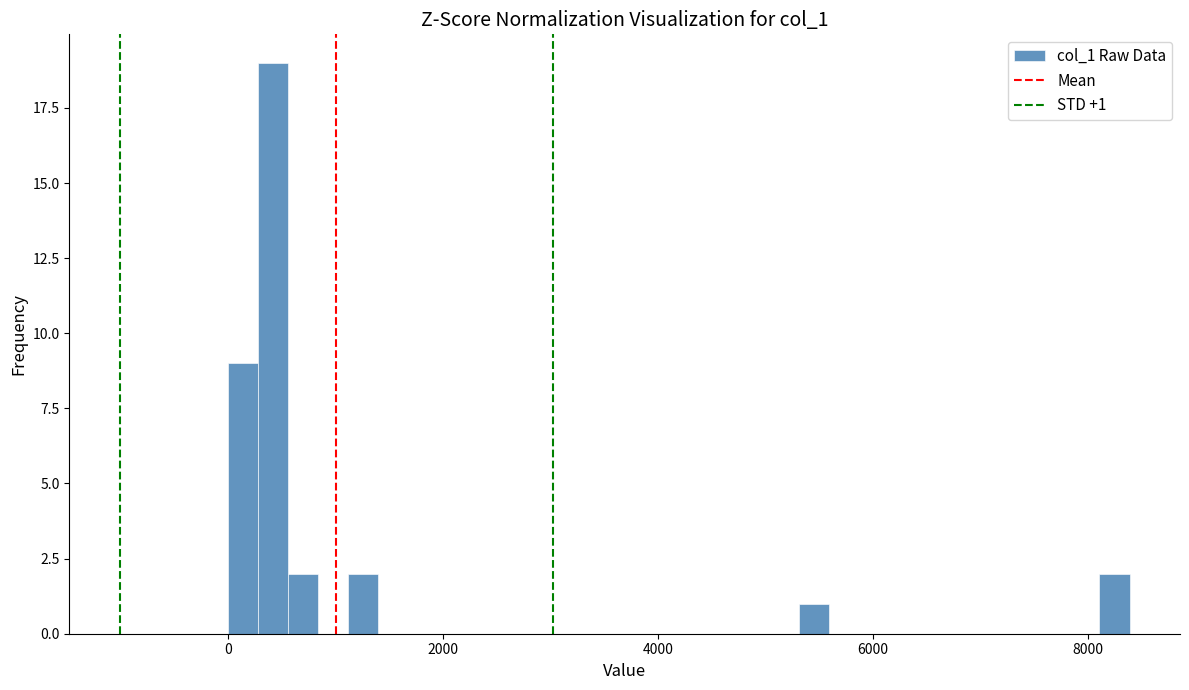

Read against the x-axis, roughly where is the centre of the tallest bar?

400